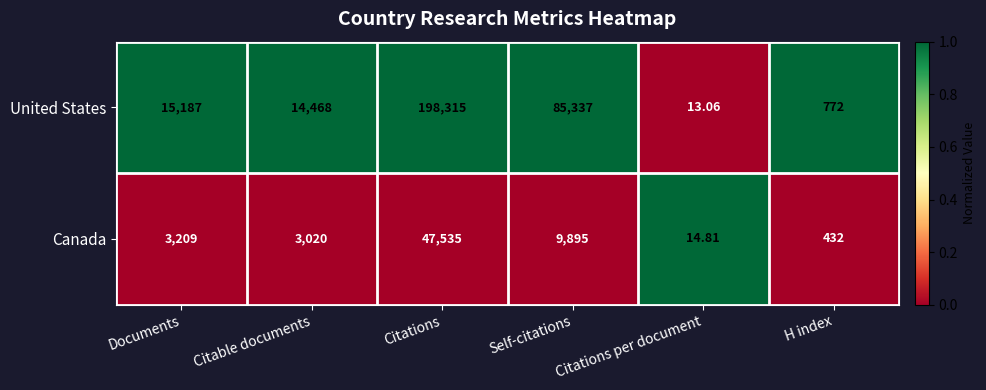

Rank the series by their average value, from lowest to highest.

Canada, United States